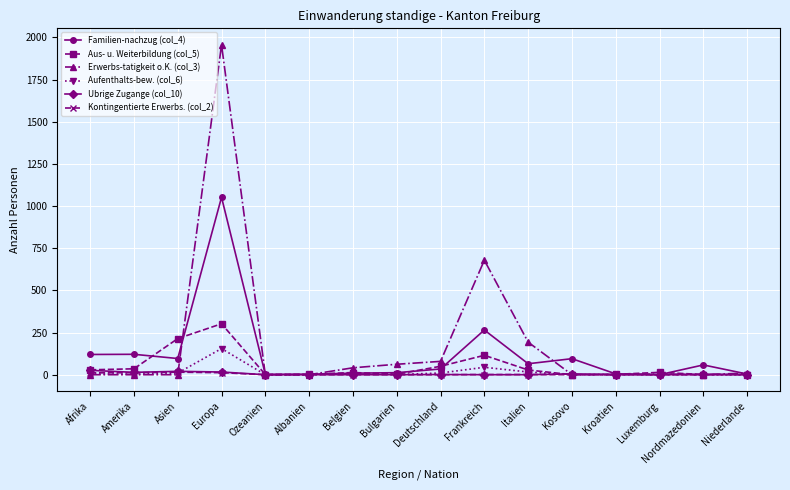

Which series has the widest spread of values?

Erwerbs-tatigkeit o.K. (col_3)